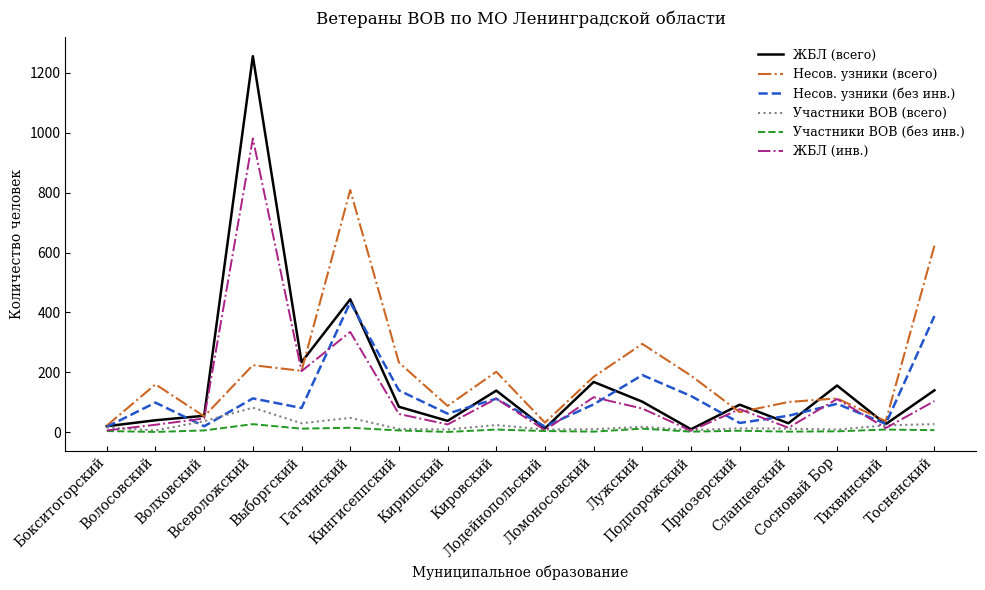

The Несов. узники (без инв.) series shows 191 at Лужский. True or false?

True